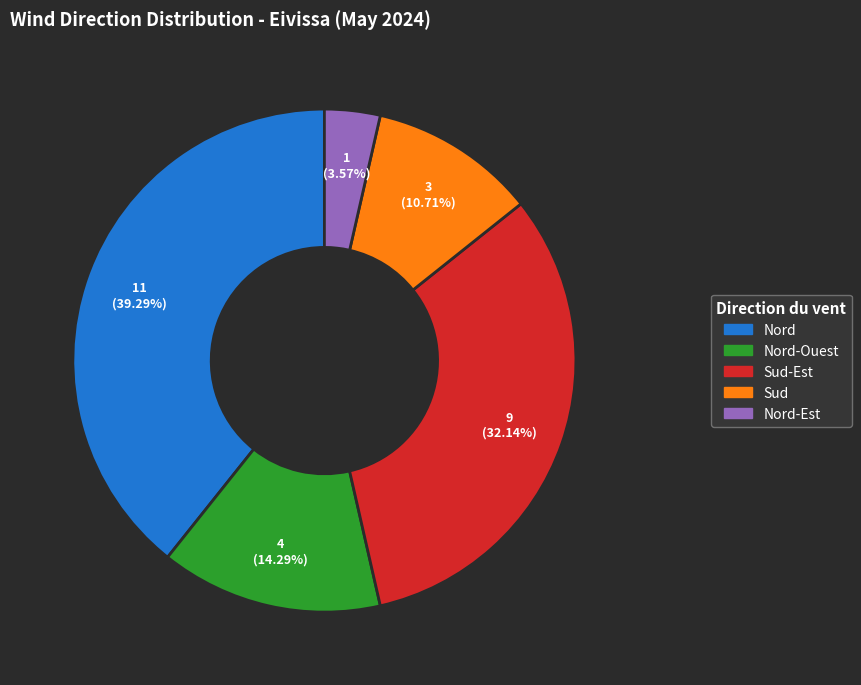

Is there any slice that represents more than half of the pie?

No